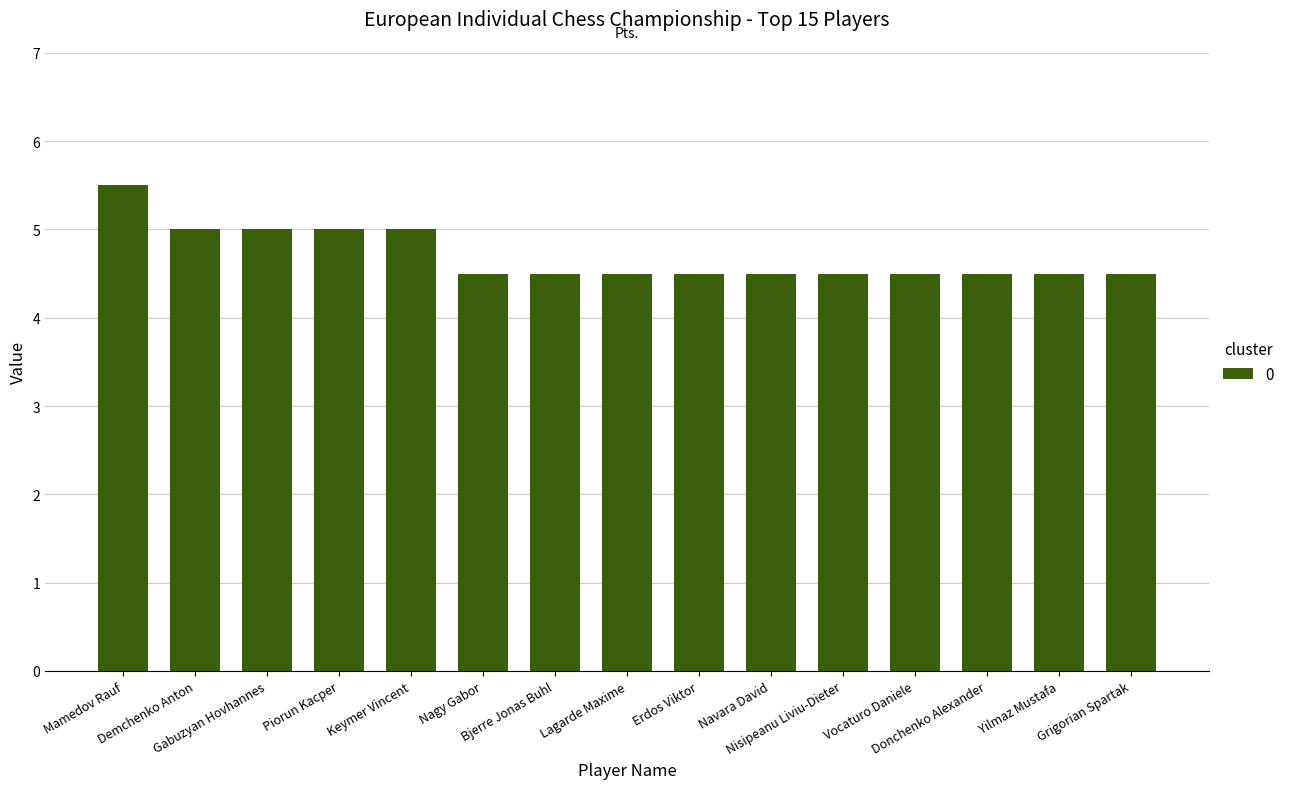

What is the value of the 1st bar from the left?

5.5